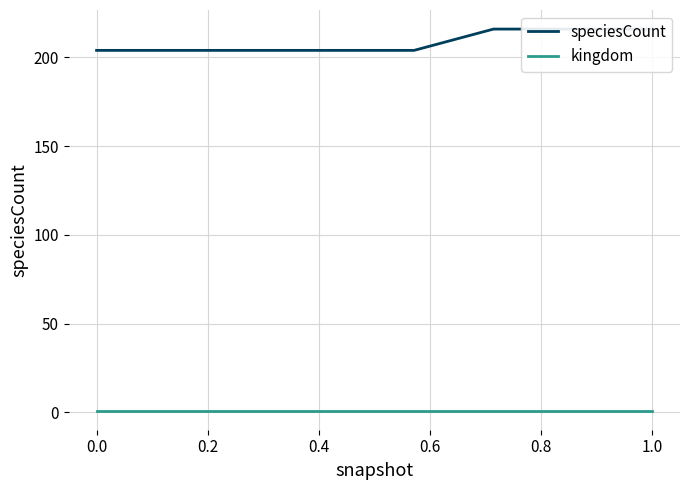

What is the maximum value for kingdom?

1